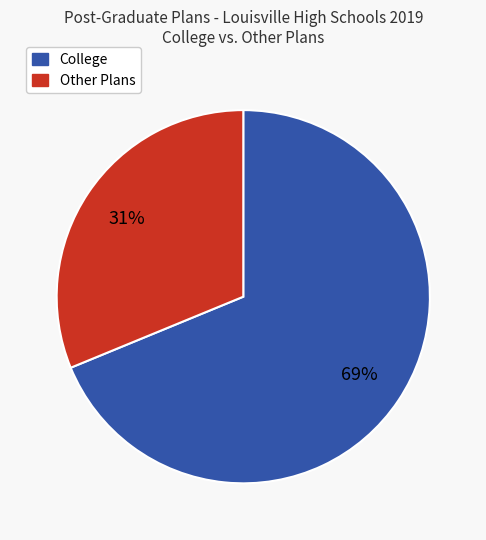

To the nearest percent, what is the difference between the Other Plans and College slice percentages?

38%